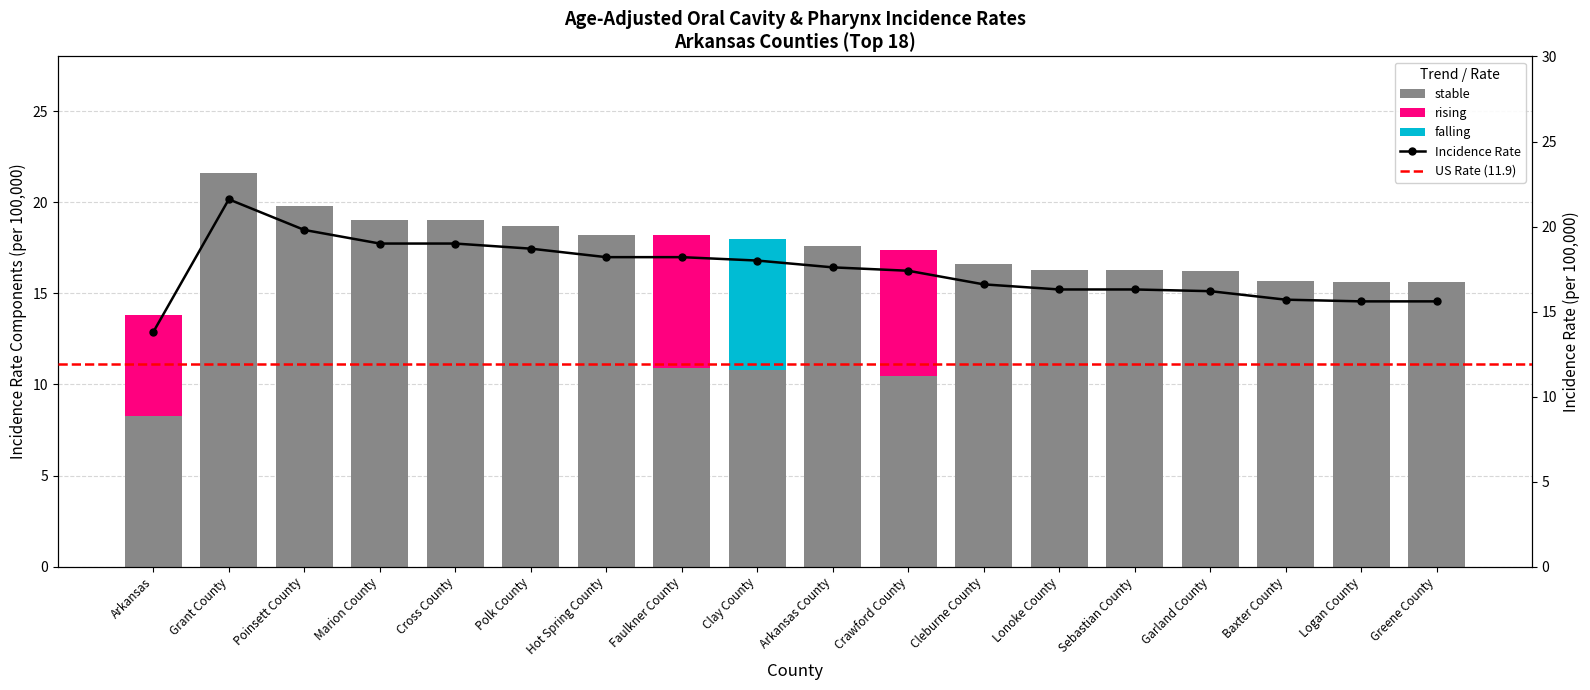

How many bars are there in each group?

2